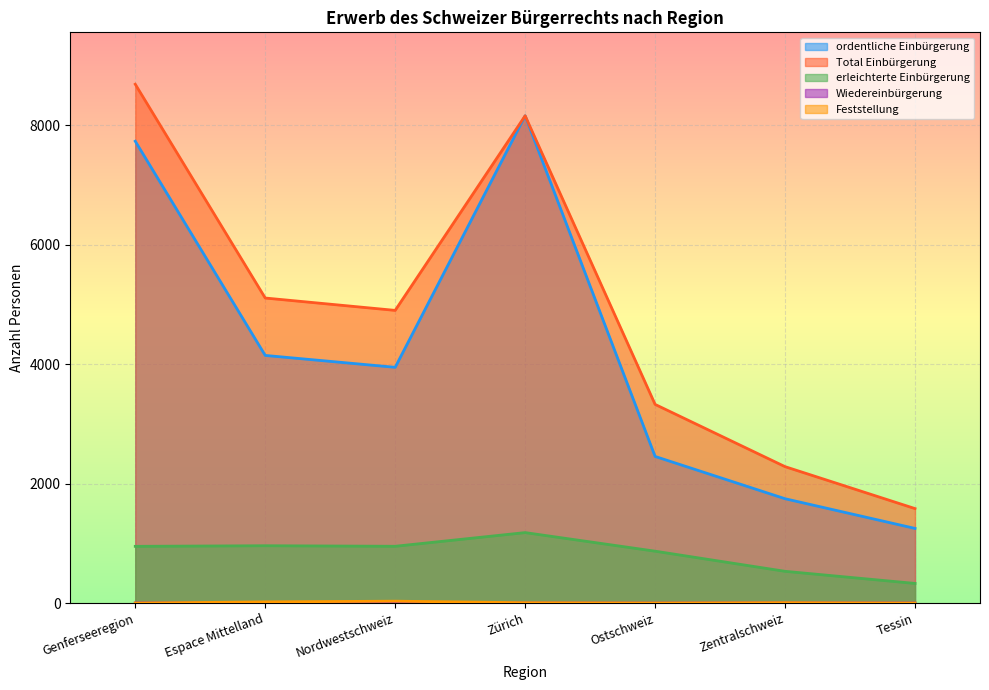

What is the difference between the Total Einbürgerung values at Tessin and Zentralschweiz?

702